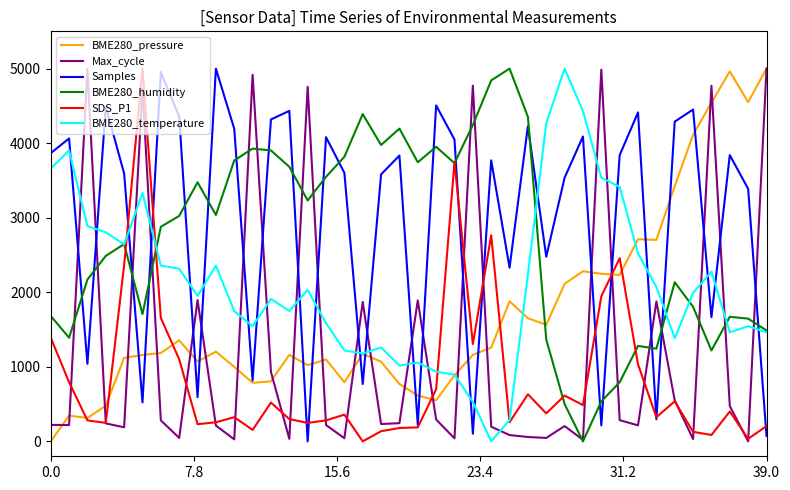

What is the maximum value for Max_cycle?

5000.0